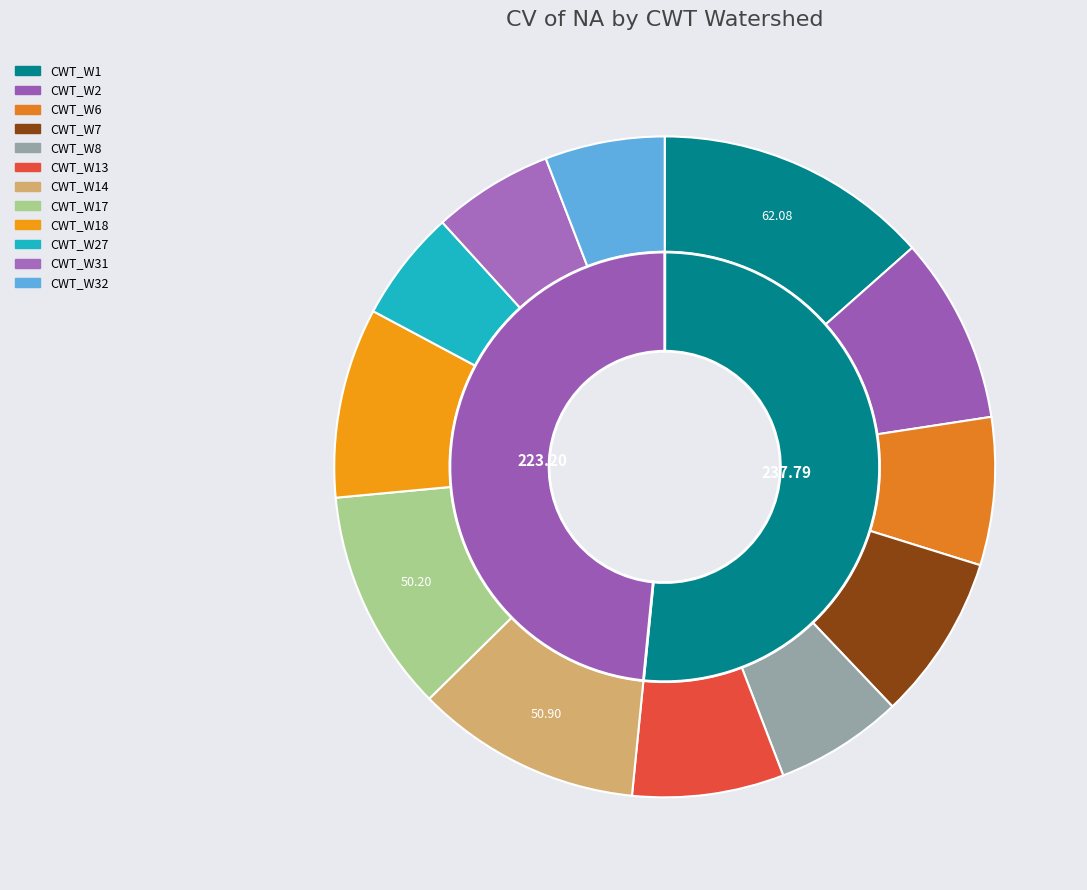

To the nearest percent, what is the combined percentage of CWT_W1 and CWT_W2?

23%